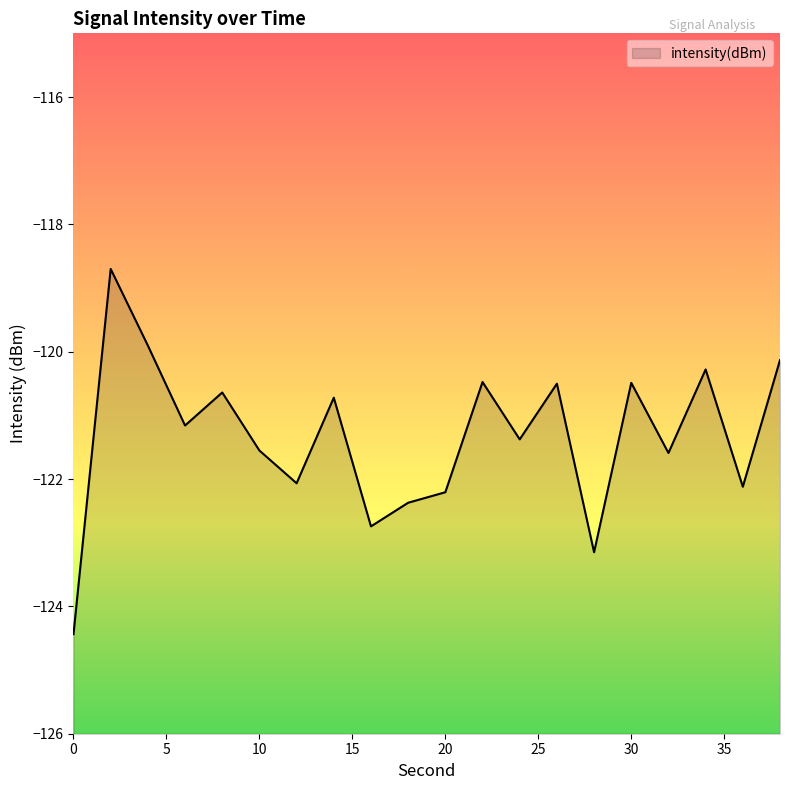

The value at 38 is -46.1. True or false?

False